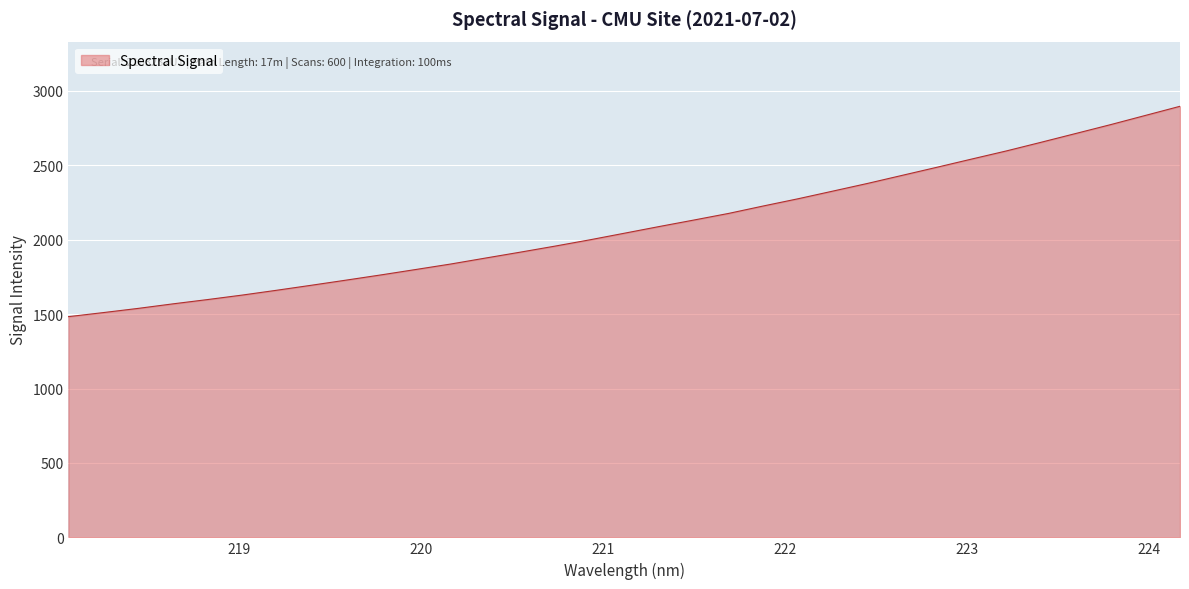

True or false: the data has more than 1 interior local peaks.

False